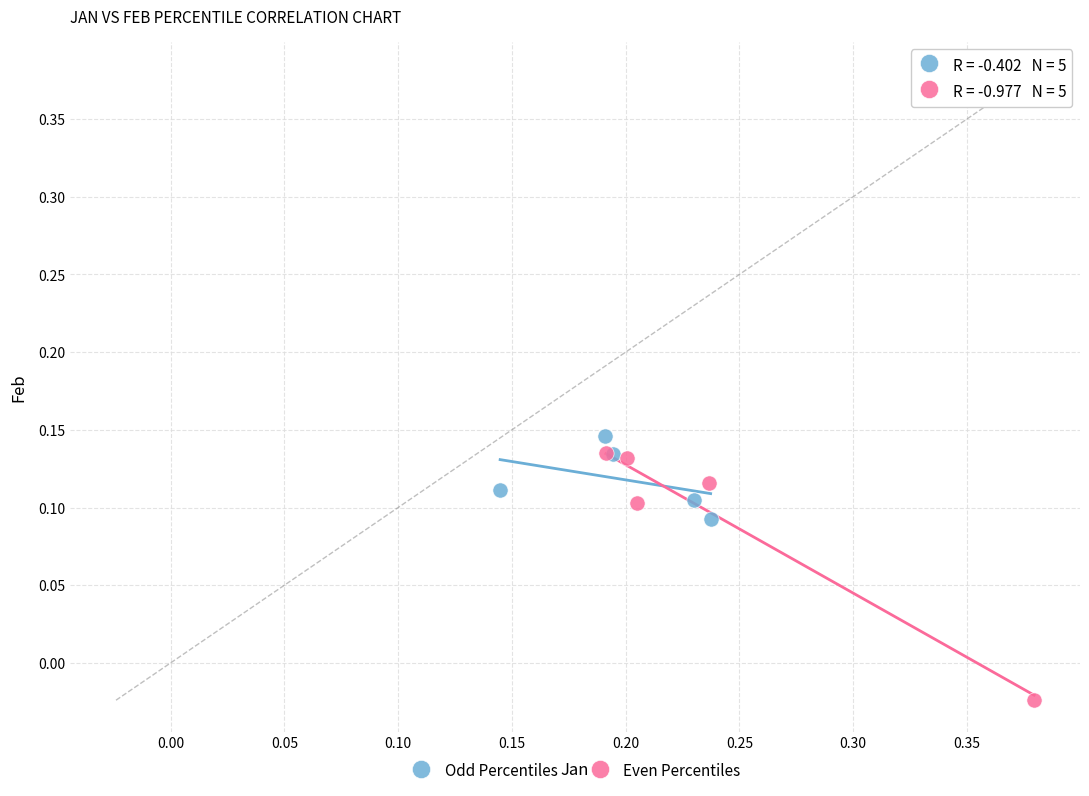

Which series contains the lowest Y value?

Even Percentiles